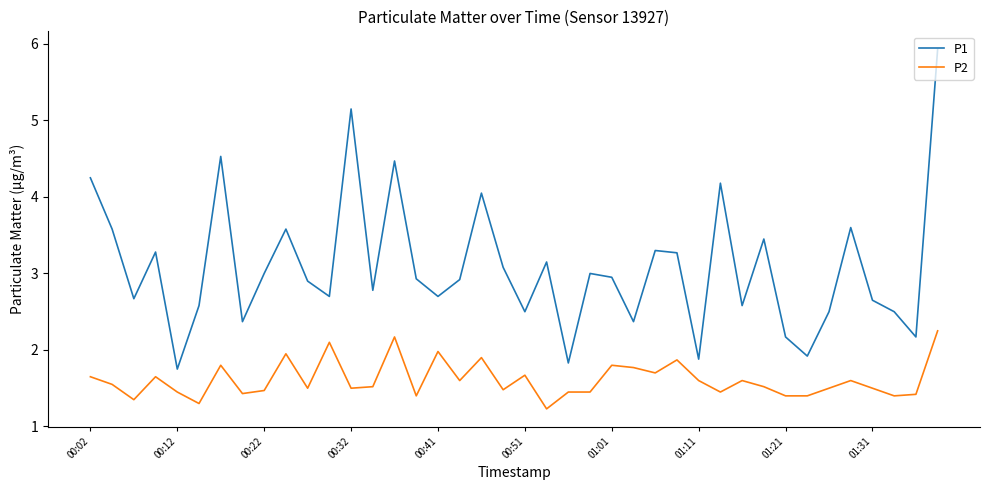

Which series has the largest total across all categories?

P1